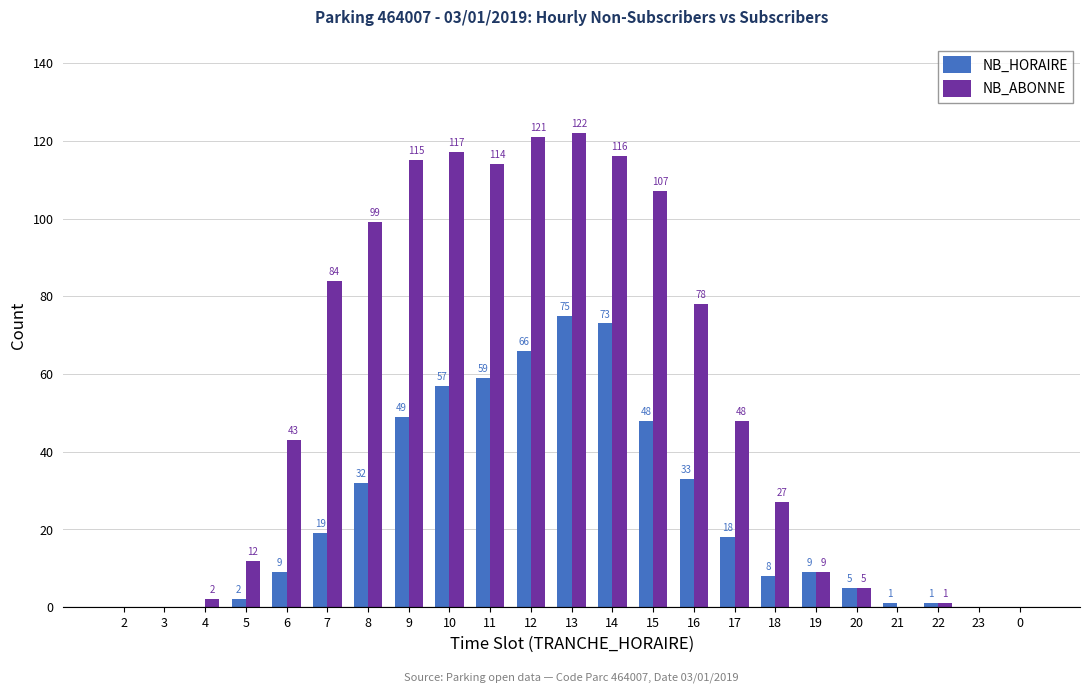

Where is NB_HORAIRE nearest to the value 37?

16